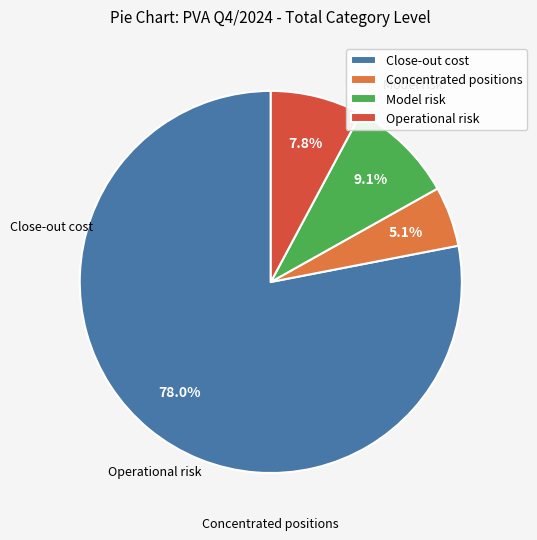

Do Model risk and Close-out cost together represent more than half of the pie?

Yes